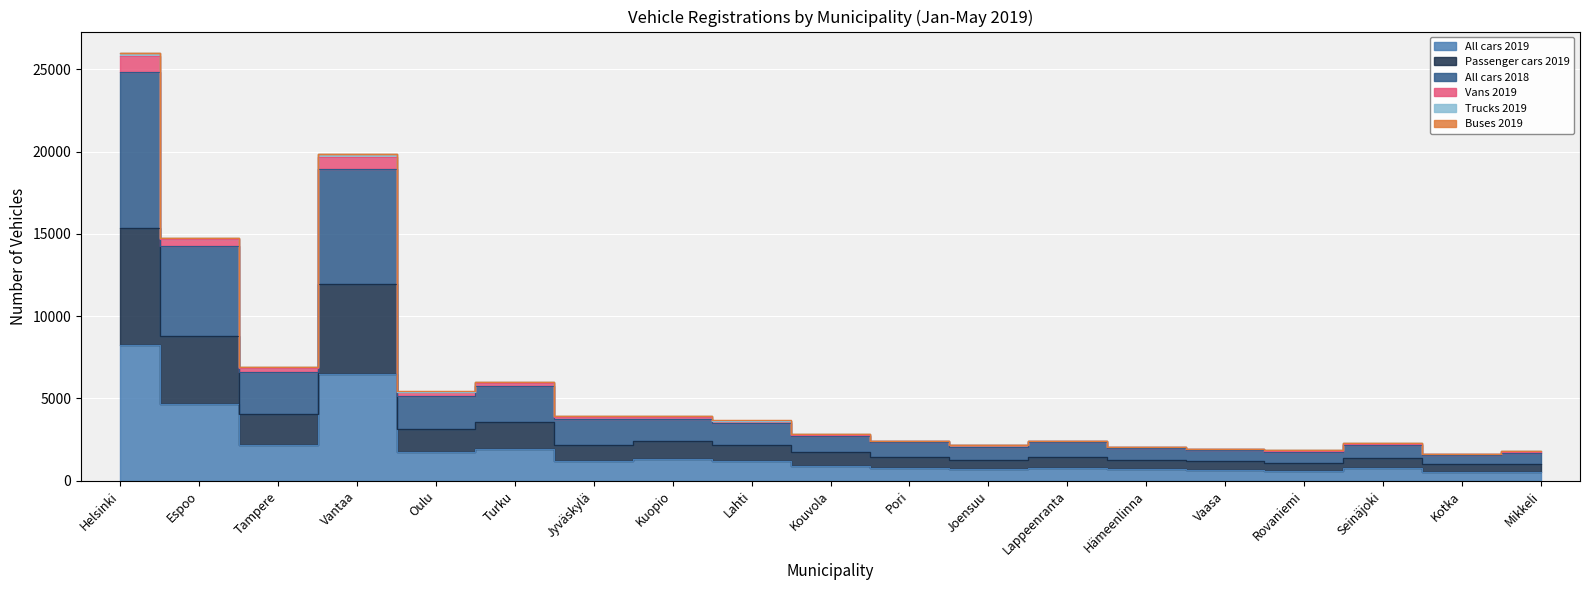

What is the lowest value of the All cars 2019 series?

526